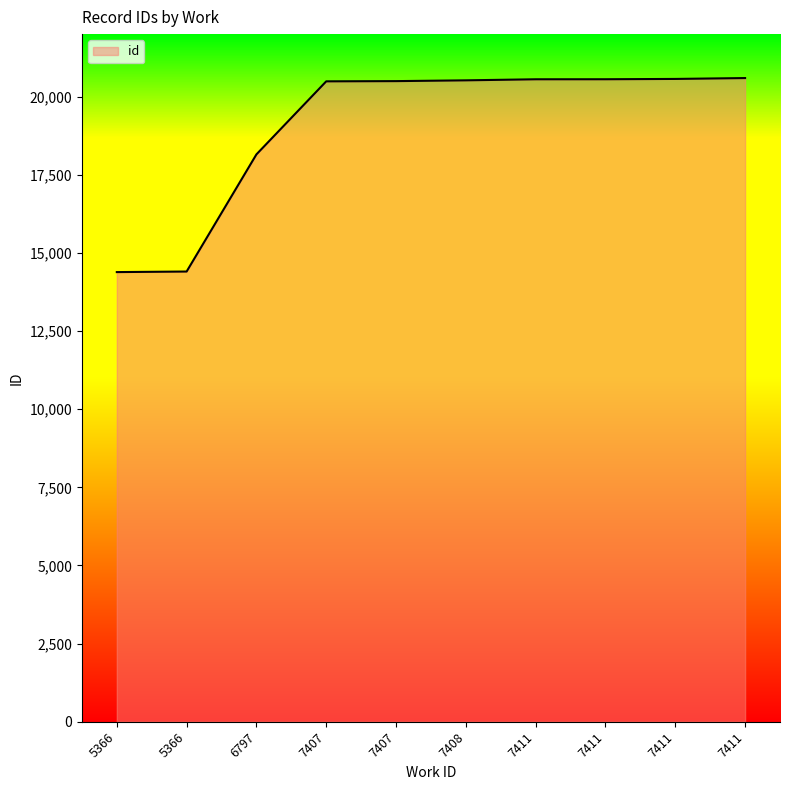

Reading left to right, list all the values displayed in this chart.

14386	14404	18152	20489	20496	20521	20555	20556	20566	20594